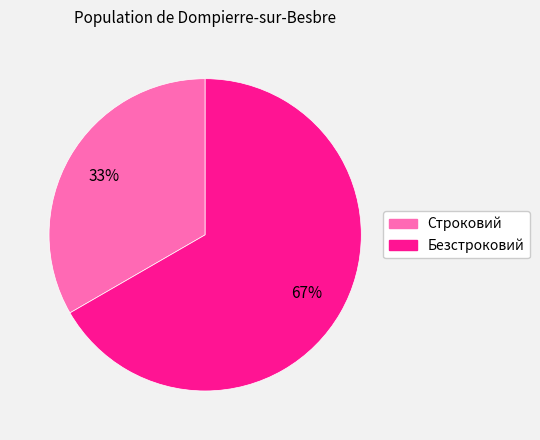

To the nearest percent, what is the combined percentage of Безстроковий and Строковий?

100%